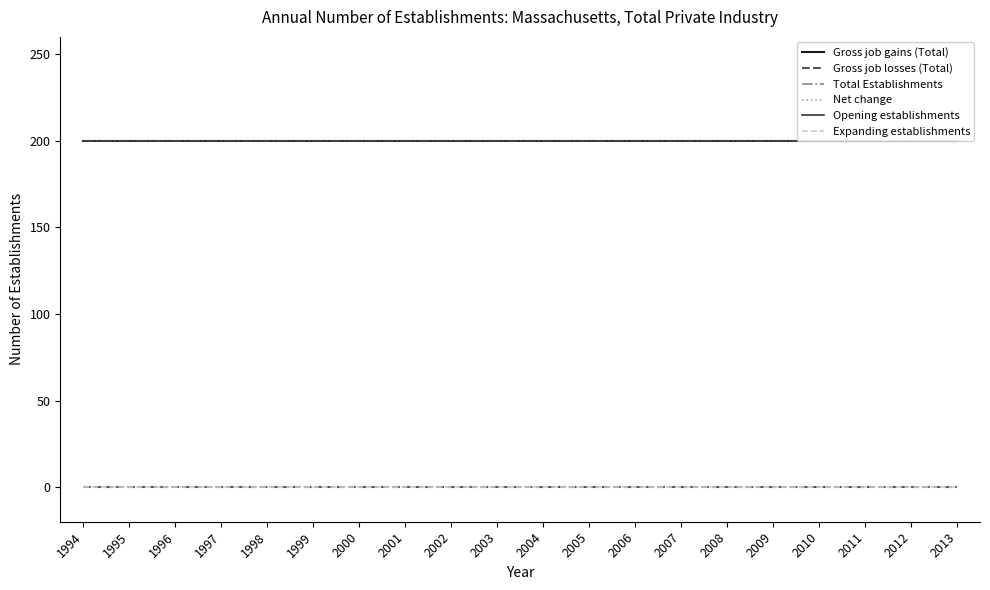

Reading right to left, transcribe all the data shown in this chart.

Gross job gains (Total): 200	200	200	200	200	200	200	200	200	200	200	200	200	200	200	200	200	200	200	200
Gross job losses (Total): 0	0	0	0	0	0	0	0	0	0	0	0	0	0	0	0	0	0	0	0
Total Establishments: 200	200	200	200	200	200	200	200	200	200	200	200	200	200	200	200	200	200	200	200
Net change: 200	200	200	200	200	200	200	200	200	200	200	200	200	200	200	200	200	200	200	200
Opening establishments: 200	200	200	200	200	200	200	200	200	200	200	200	200	200	200	200	200	200	200	200
Expanding establishments: 0	0	0	0	0	0	0	0	0	0	0	0	0	0	0	0	0	0	0	0